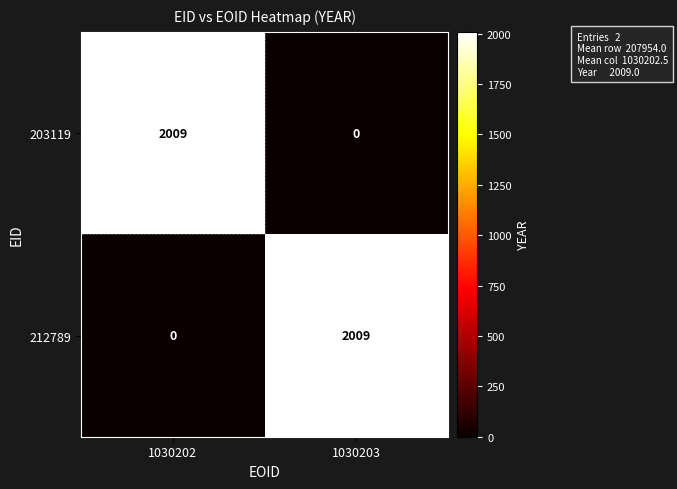

Is it true that 203119 equals 1328 at 1030202?

False